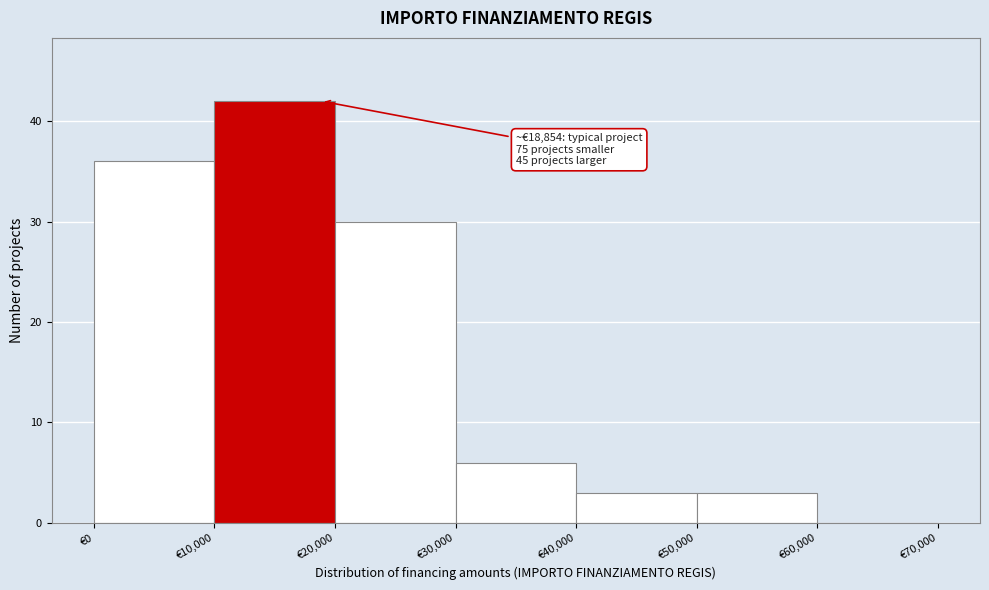

Which range on the x-axis has the tallest bar?

10000 to 20000